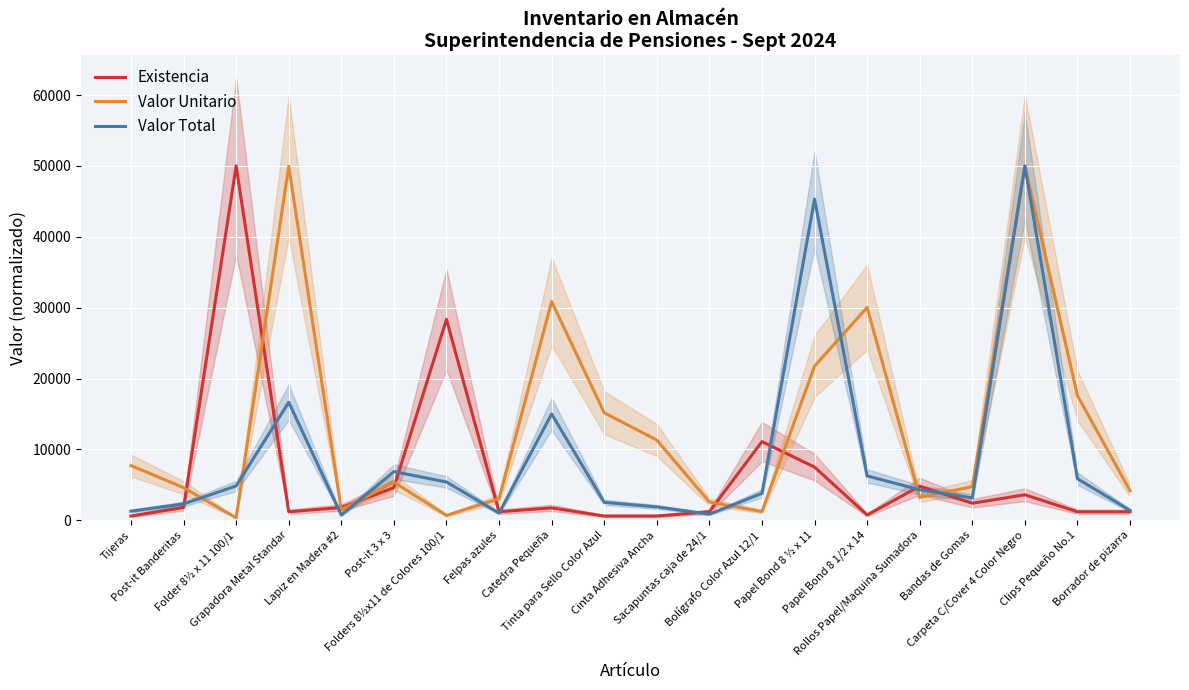

Rank the series at Borrador de pizarra from highest to lowest value.

Valor Unitario, Valor Total, Existencia